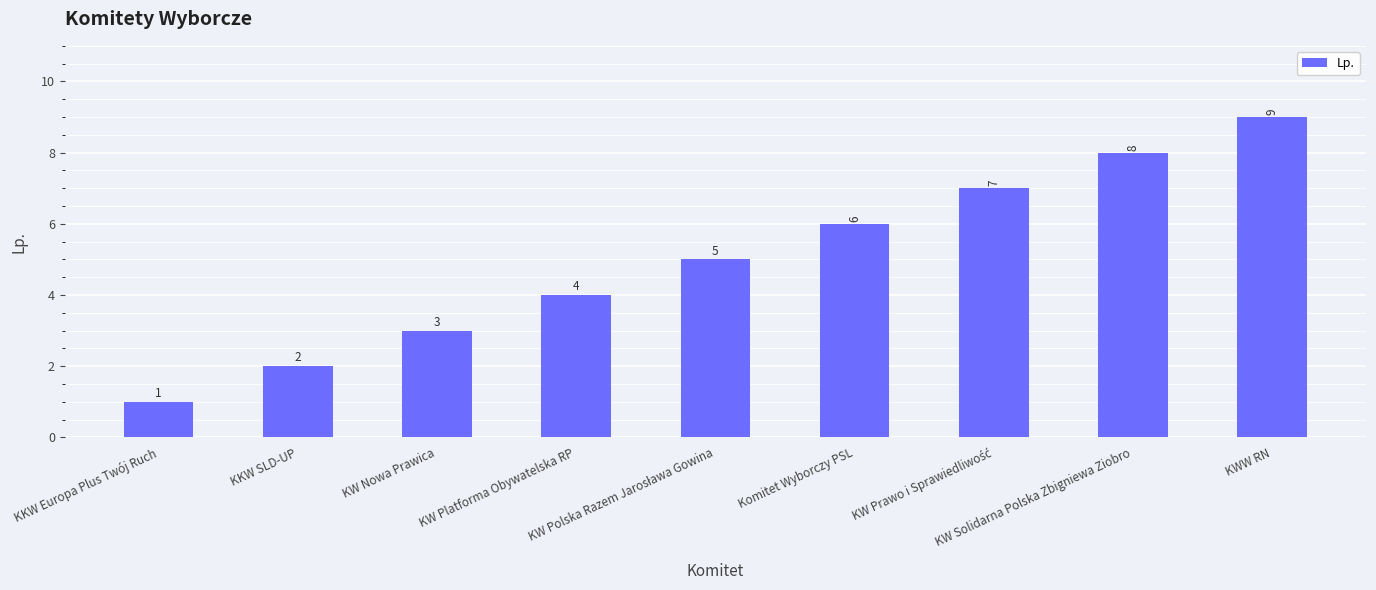

What is the greatest value displayed?

9